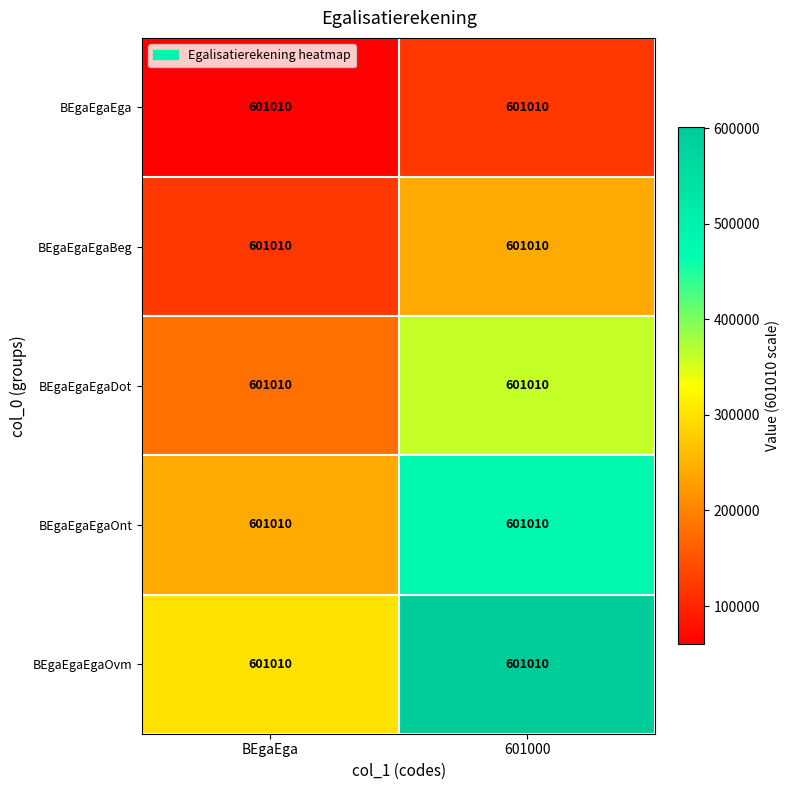

The value of BEgaEgaEgaBeg at 601000 is 240404. True or false?

True